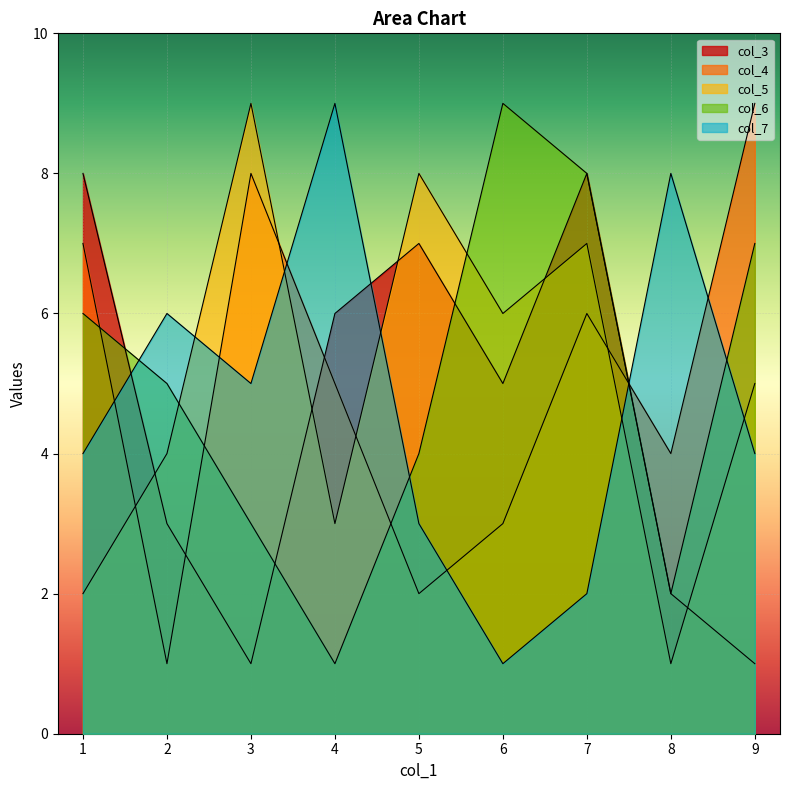

Which series ends up on top after the final intersection of col_7 and col_6?

col_6